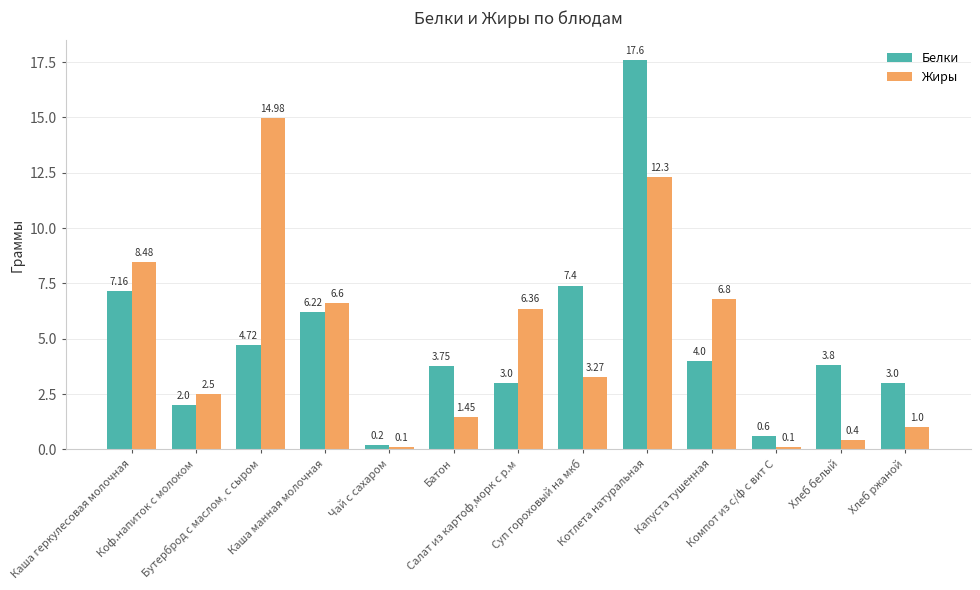

Which series has the widest spread of values?

Белки